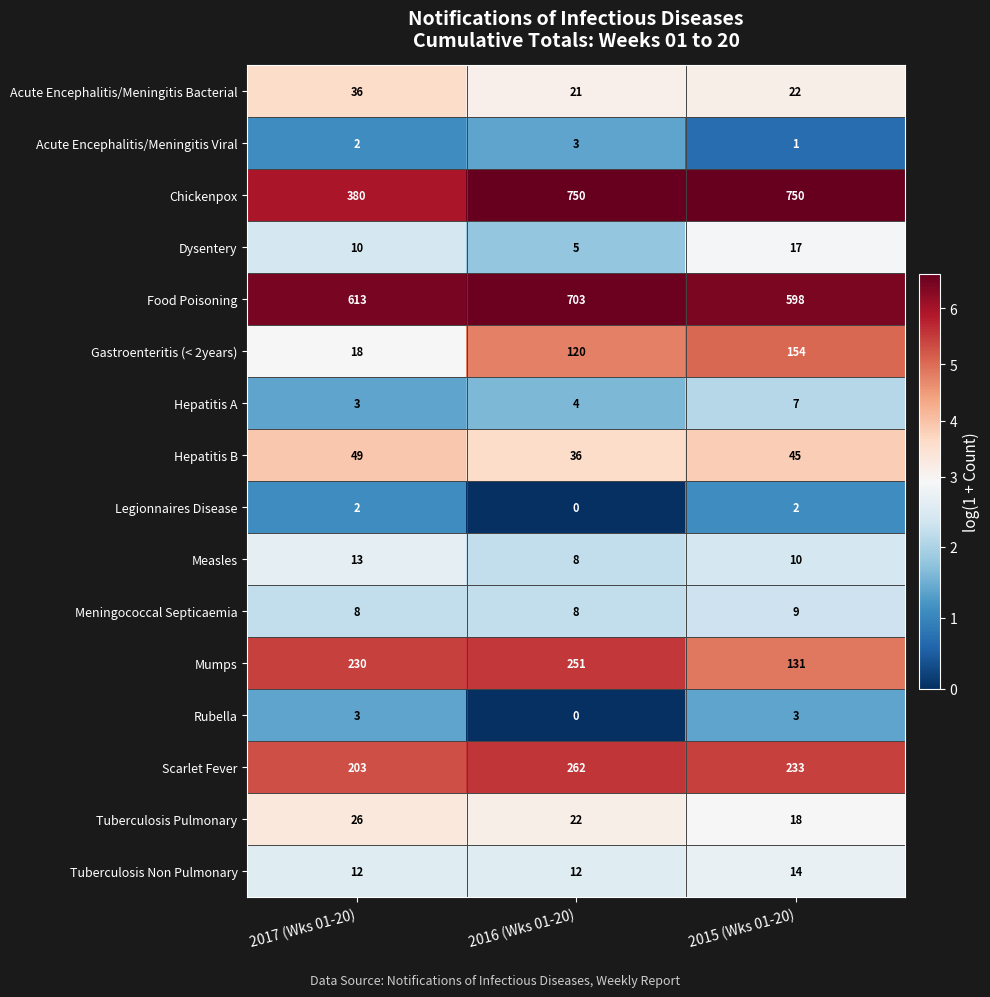

How many categories are shown in the chart?

3